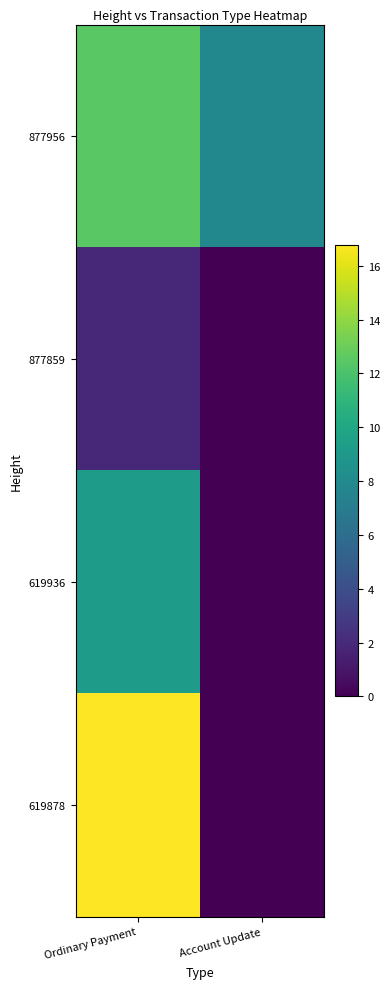

Reading left to right, transcribe all the data shown in this chart.

877956: Ordinary Payment=12.5	Account Update=7.8
877859: Ordinary Payment=1.9	Account Update=0.0
619936: Ordinary Payment=9.2	Account Update=0.0
619878: Ordinary Payment=16.8	Account Update=0.0